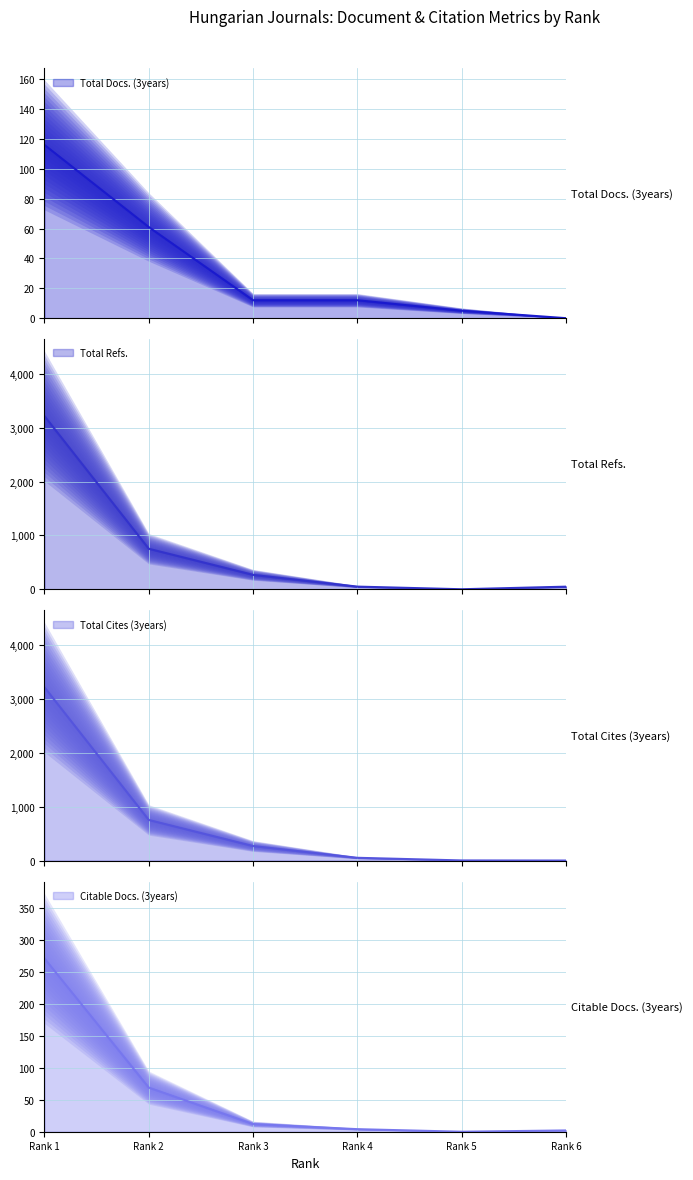

How many times do Total Docs. (3years) and Citable Docs. (3years) cross each other?

1